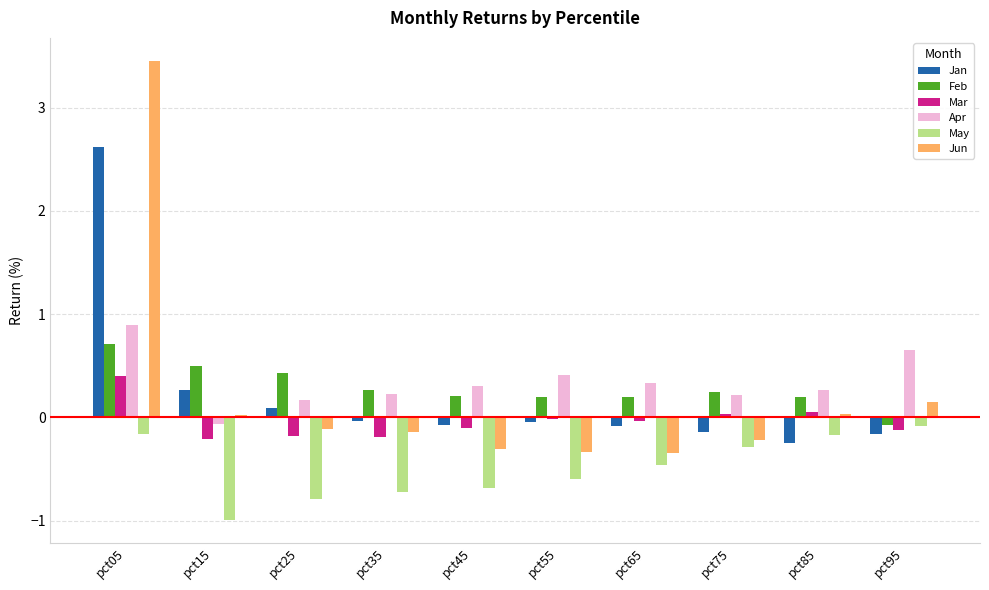

What is the value of the Apr bar at the 3rd from the left?

0.2